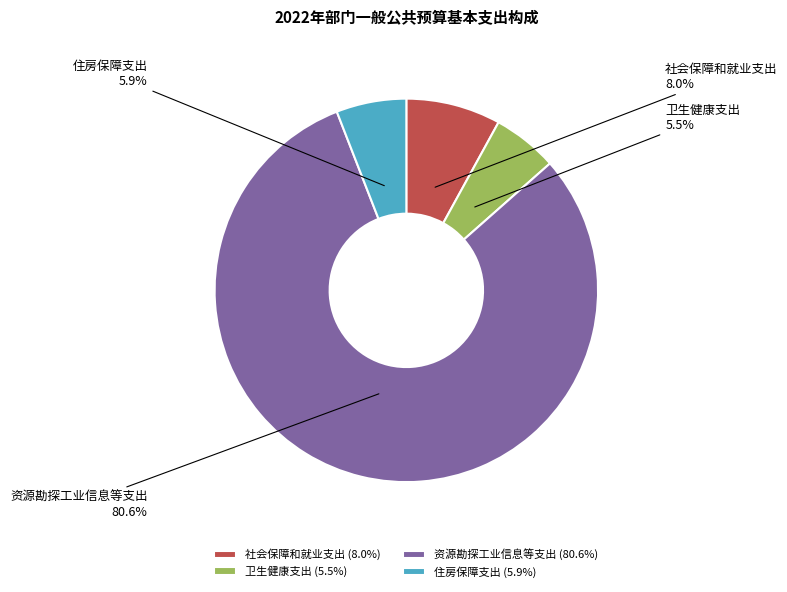

To the nearest percent, what is the combined percentage of 资源勘探工业信息等支出 and 社会保障和就业支出?

89%